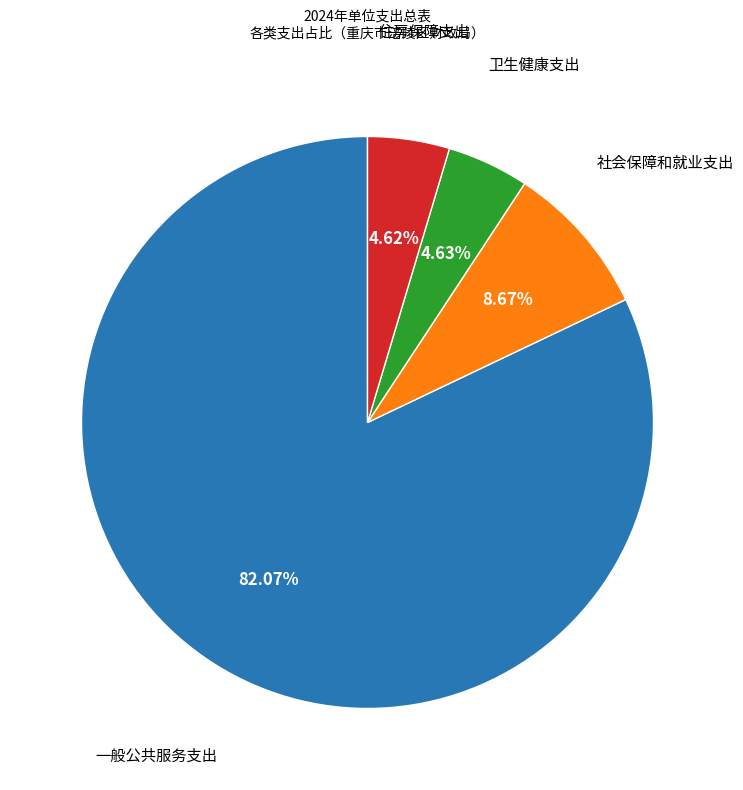

Does any single category account for the majority?

Yes